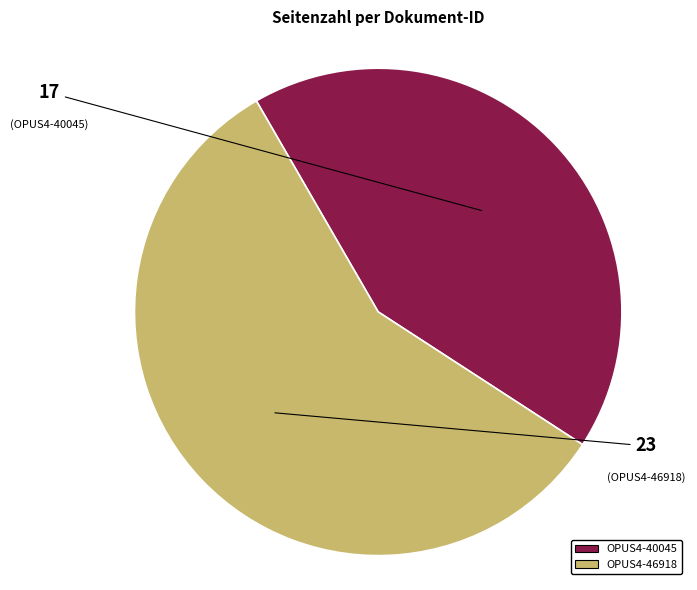

Does any single category account for the majority?

Yes